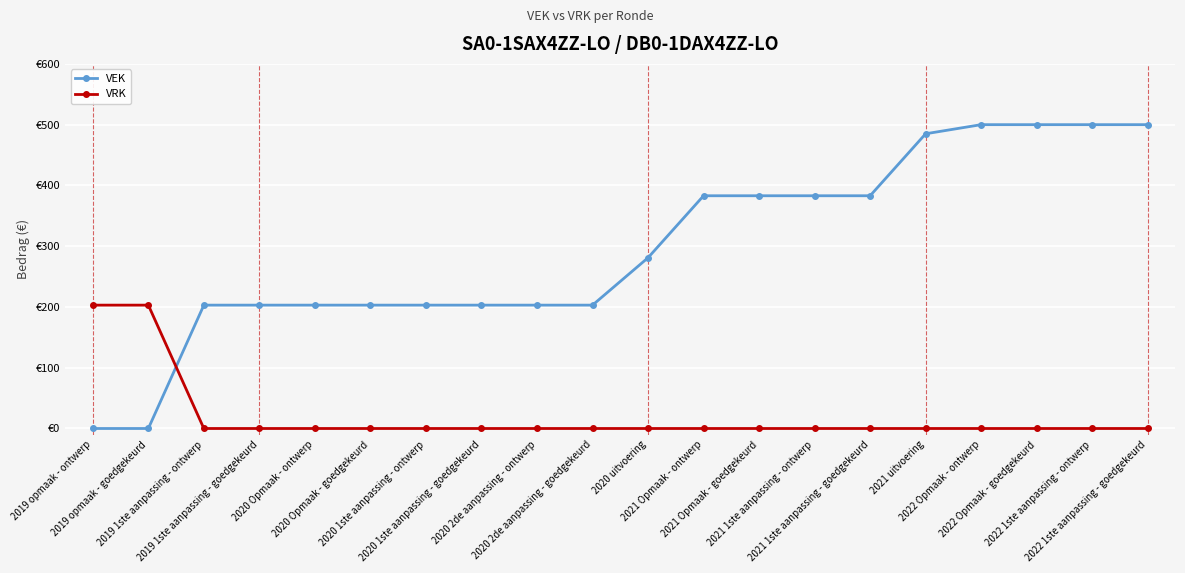

What are all the series names shown in the legend?

VEK, VRK